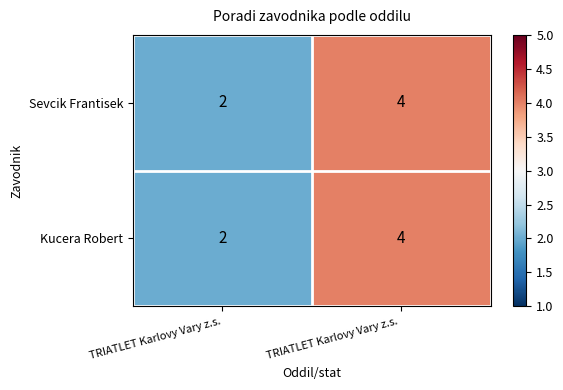

What is the approximate value of Kucera Robert at TRIATLET Karlovy Vary z.s. ?

4